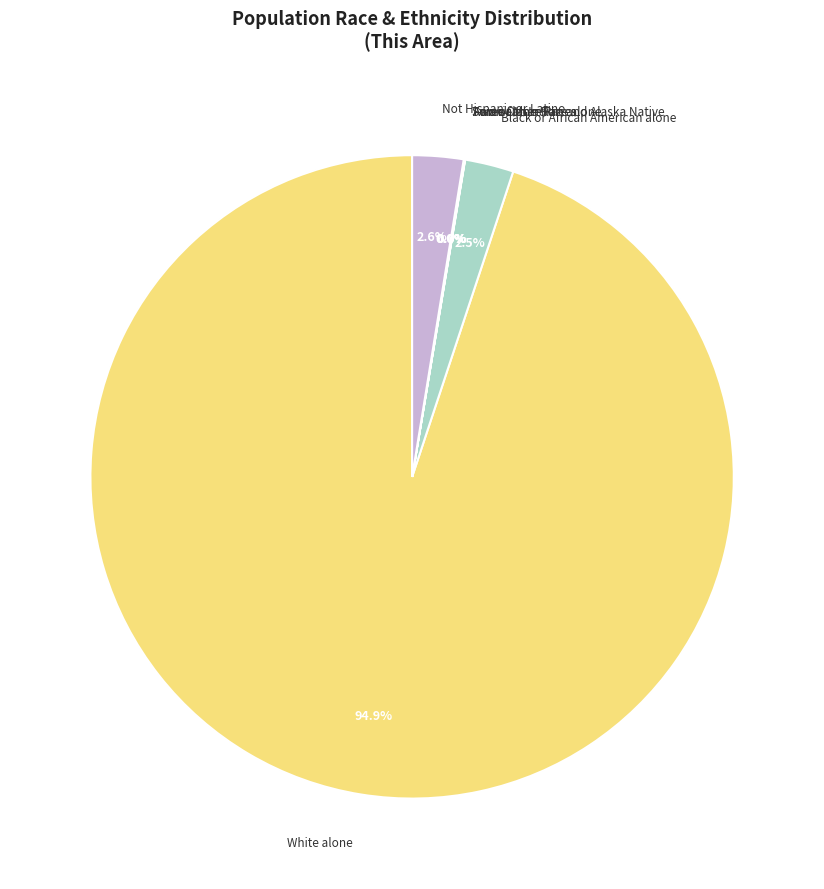

Do Not Hispanic or Latino and White alone together represent more than half of the pie?

Yes